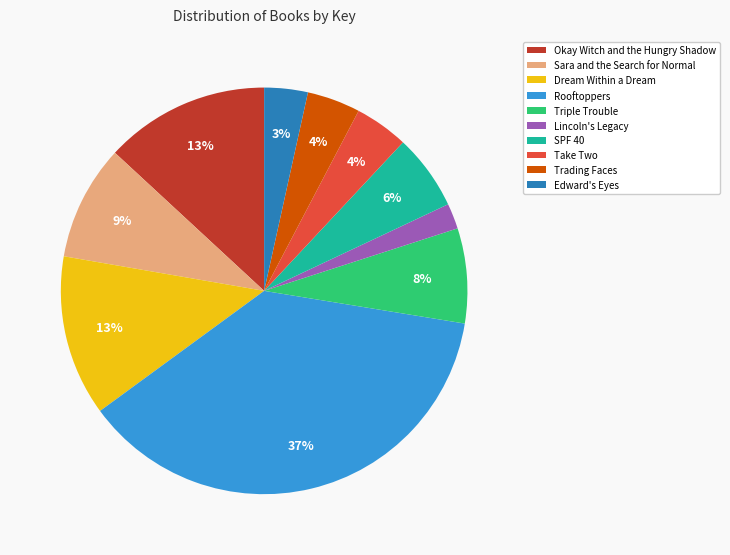

Is there any slice that represents more than half of the pie?

No